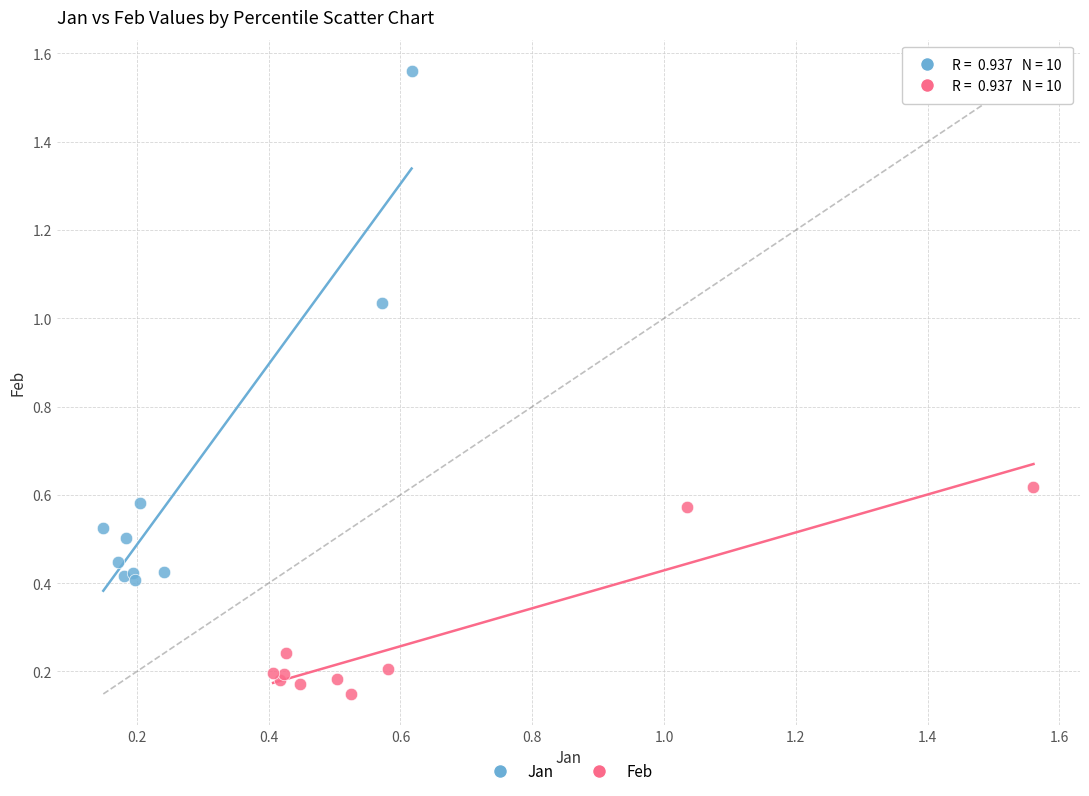

What are all the series names shown in the legend?

Jan, Feb